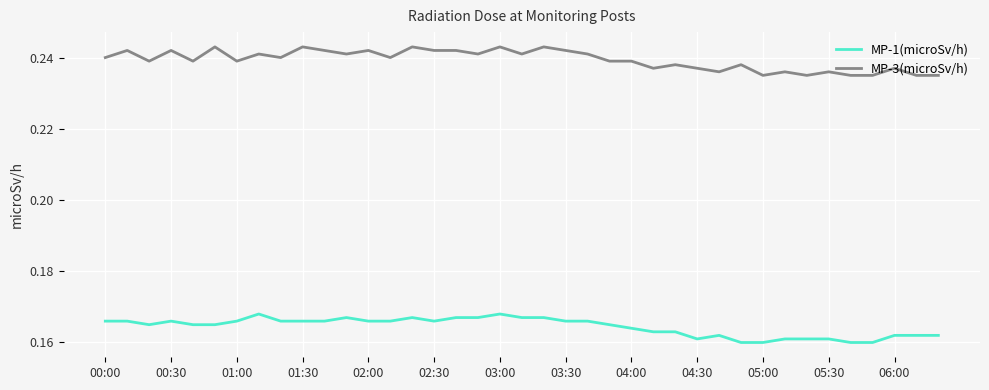

Rank the series by their average value, from lowest to highest.

MP-1(microSv/h), MP-3(microSv/h)